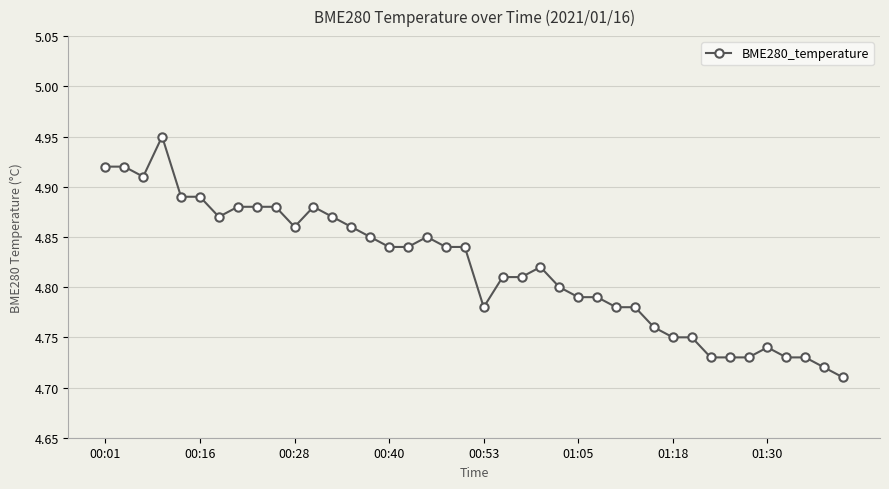

Count the values in the range 4 to 5.

40